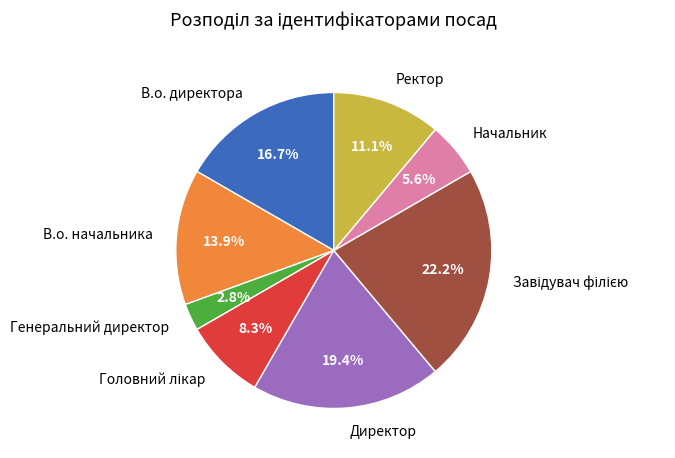

What portion of the pie excludes Начальник?

94.4%